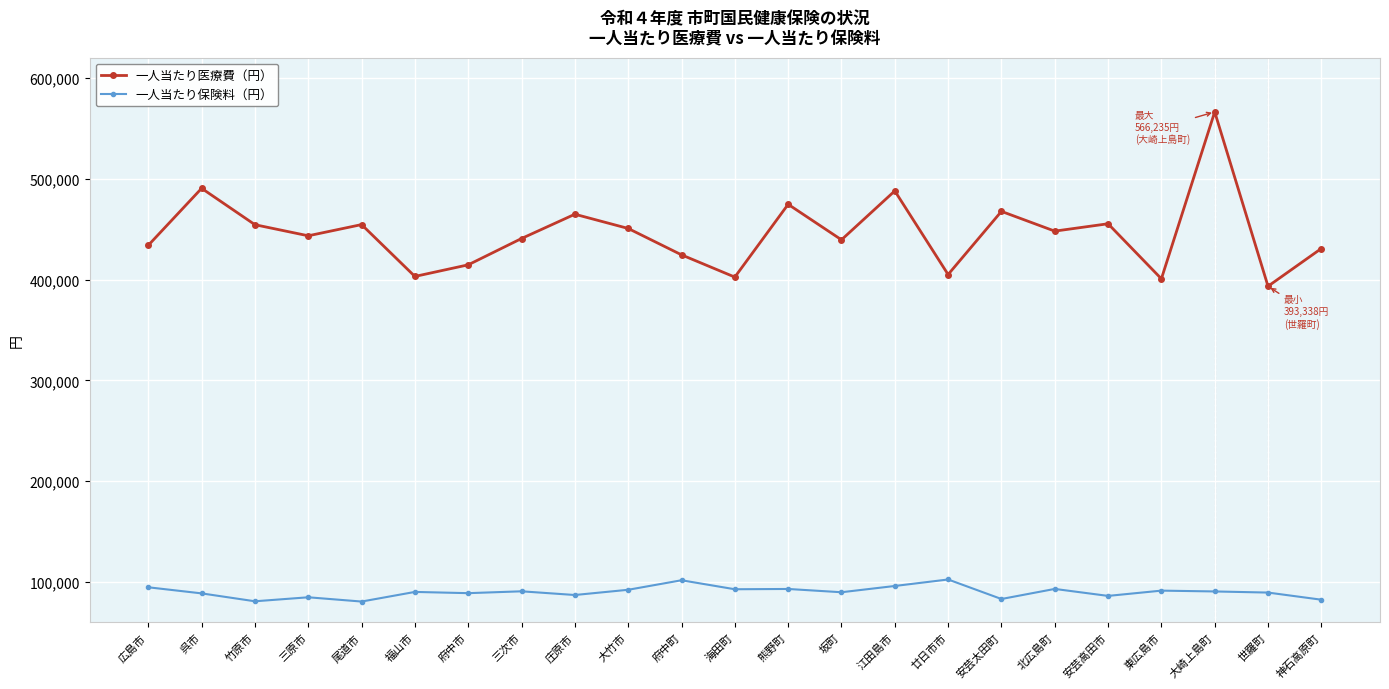

At which category does 一人当たり医療費（円） reach its first local valley?

三原市